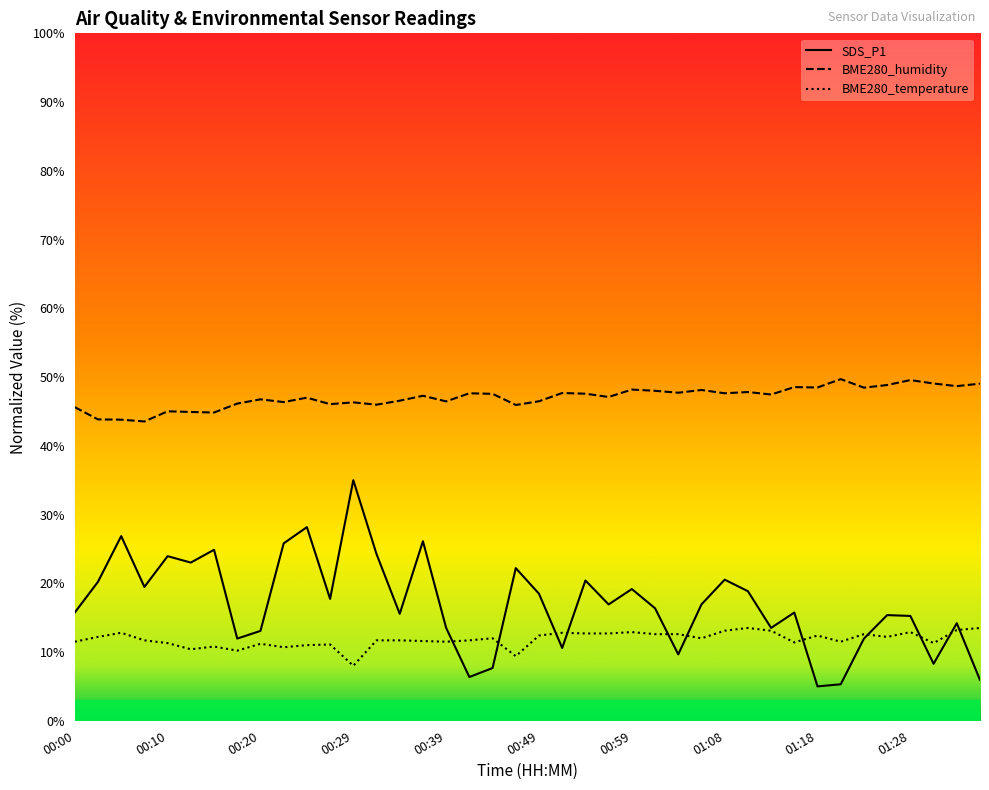

List the series in order of their peak value, lowest first.

BME280_temperature, SDS_P1, BME280_humidity